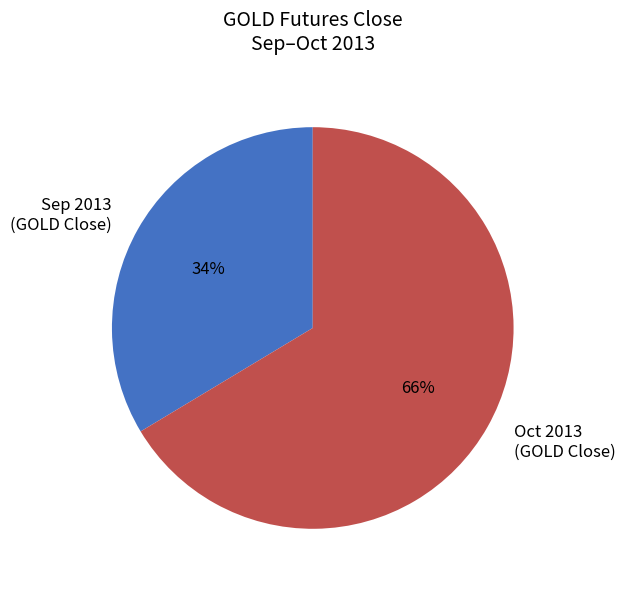

How many slices are in this pie chart?

2